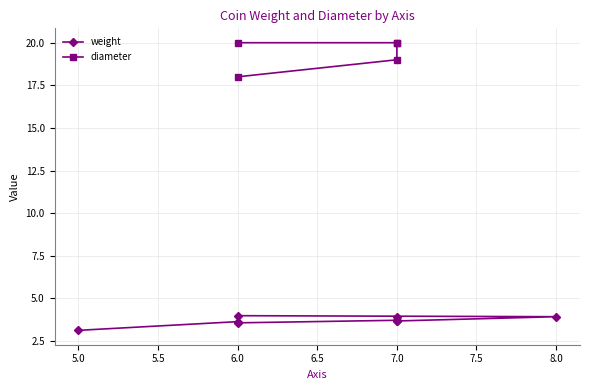

The chart shows a value of 3.1 at 5. True or false?

True